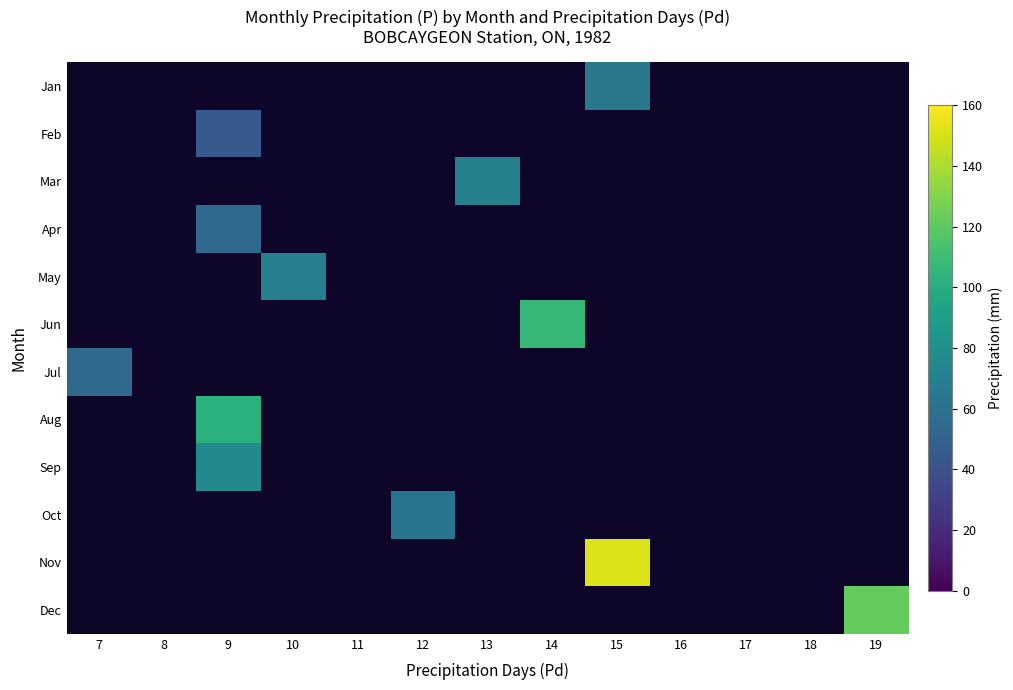

How many positive values does the May series have?

1